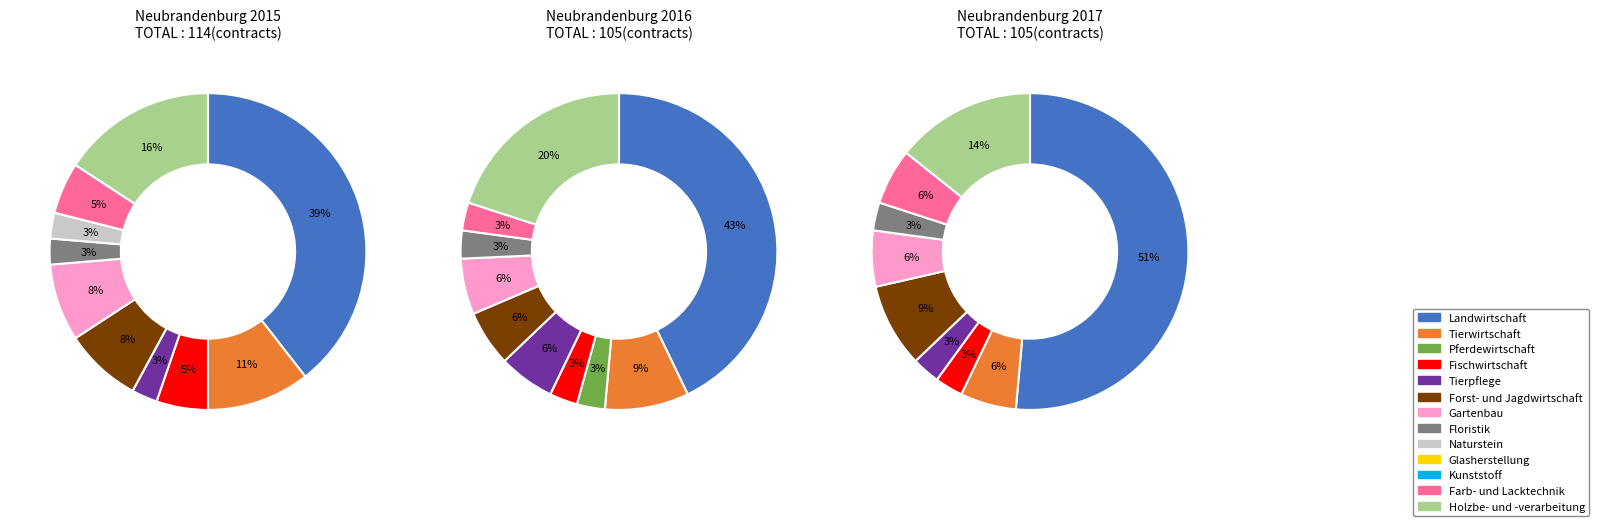

The values_2016 slice represents 22% of the pie. True or false?

False